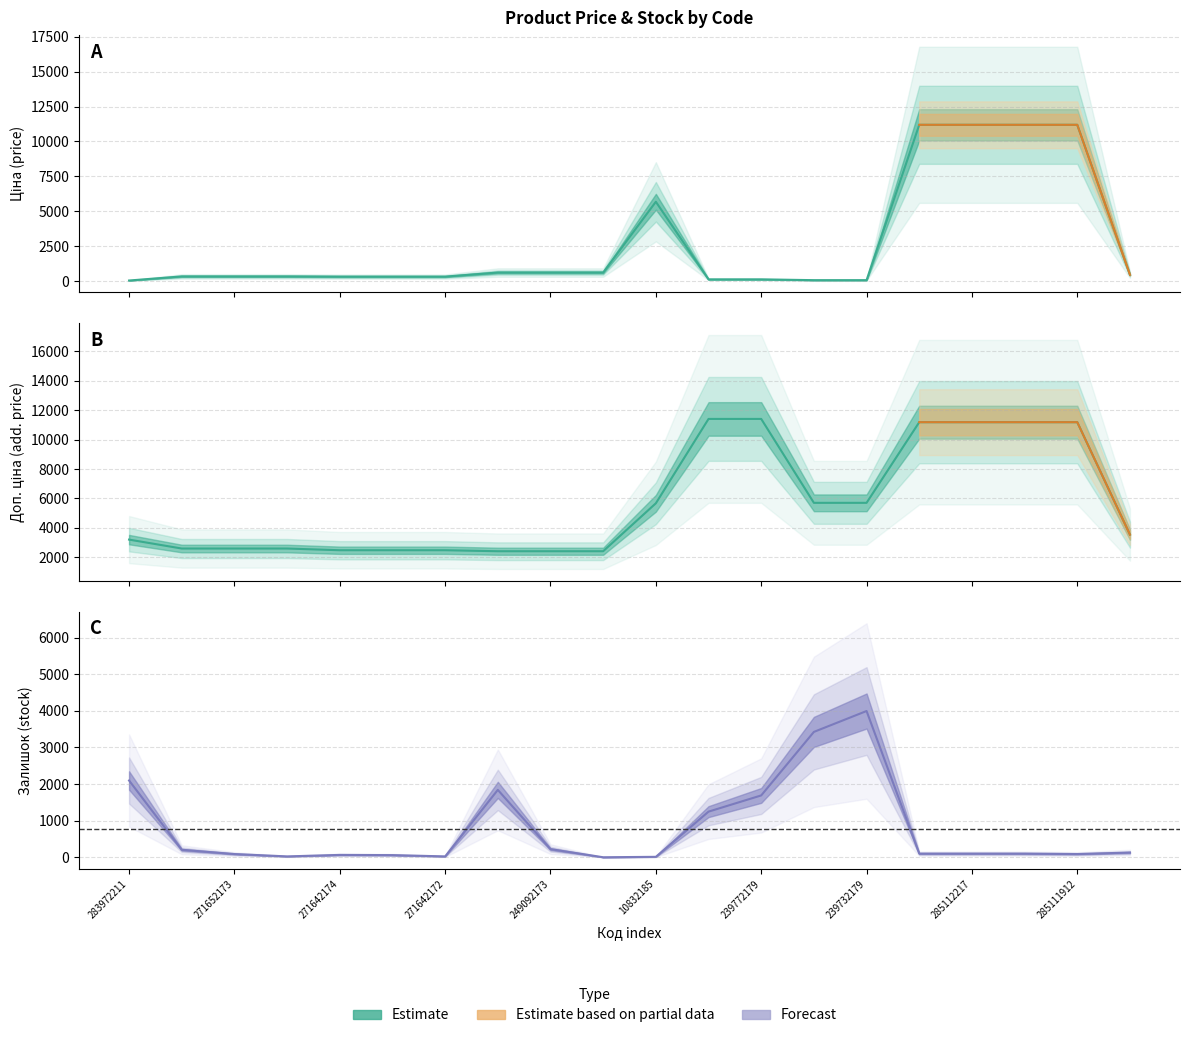

How many times do Ціна and Залишок cross each other?

5